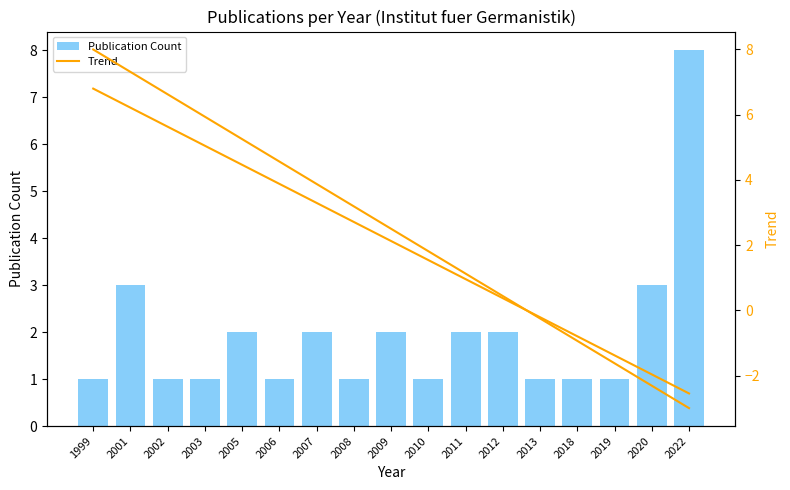

The value of Trend at 2010 is 1.0. True or false?

False